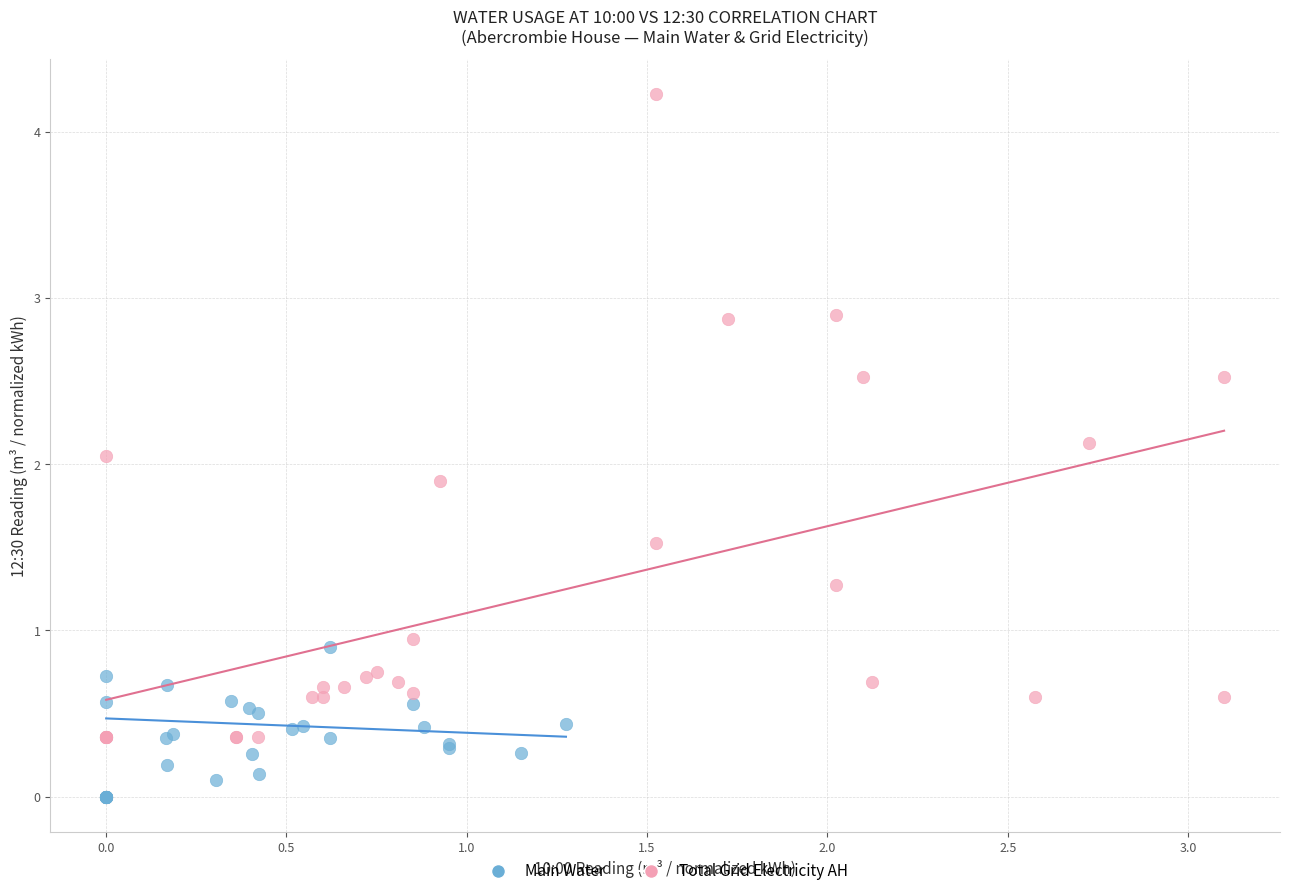

Which series contains the lowest Y value?

Main Water